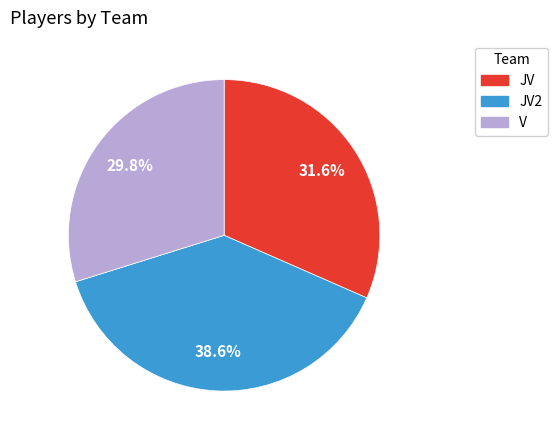

To the nearest percent, what is the average slice percentage?

33%